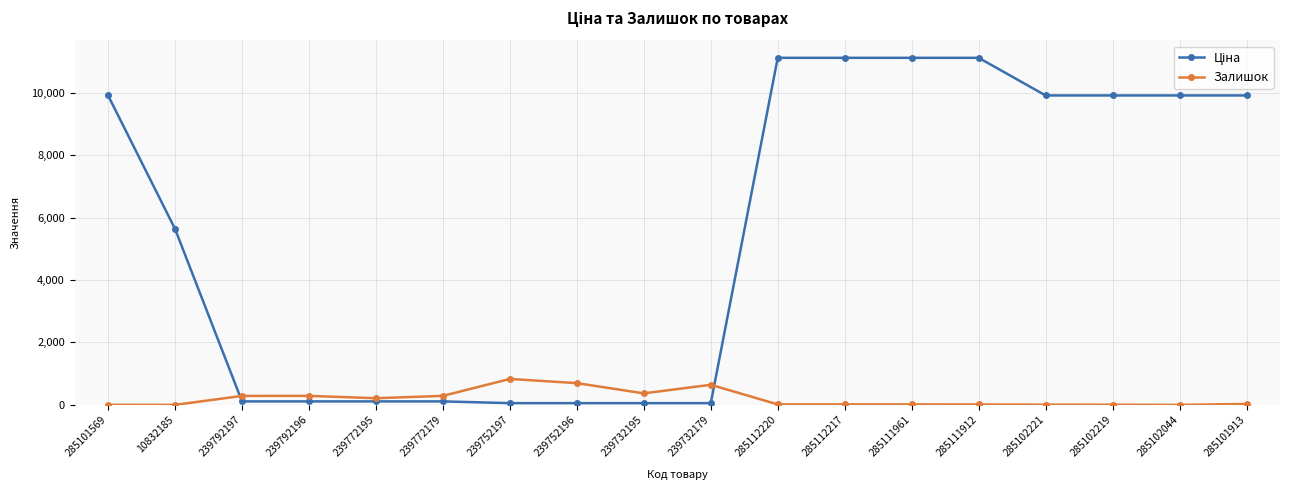

What is the greatest value displayed?

11113.6